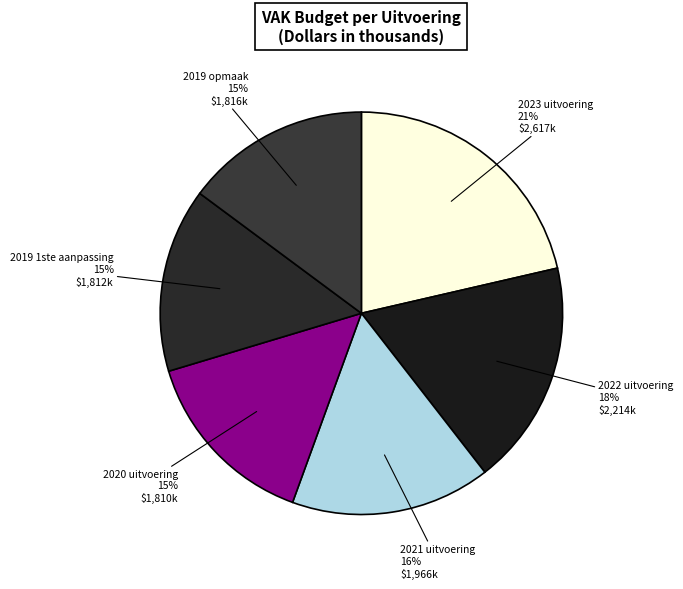

The 2023 uitvoering slice represents 21% of the pie. True or false?

True